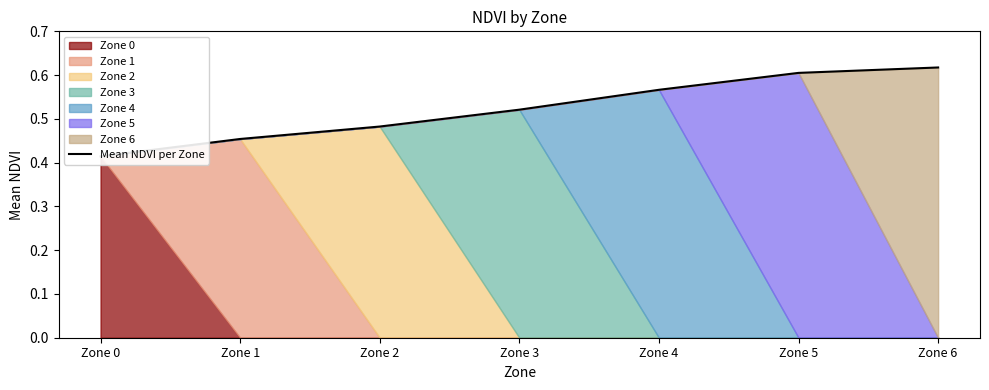

Rank the categories by value from highest to lowest.

Zone 6, Zone 5, Zone 4, Zone 3, Zone 2, Zone 1, Zone 0